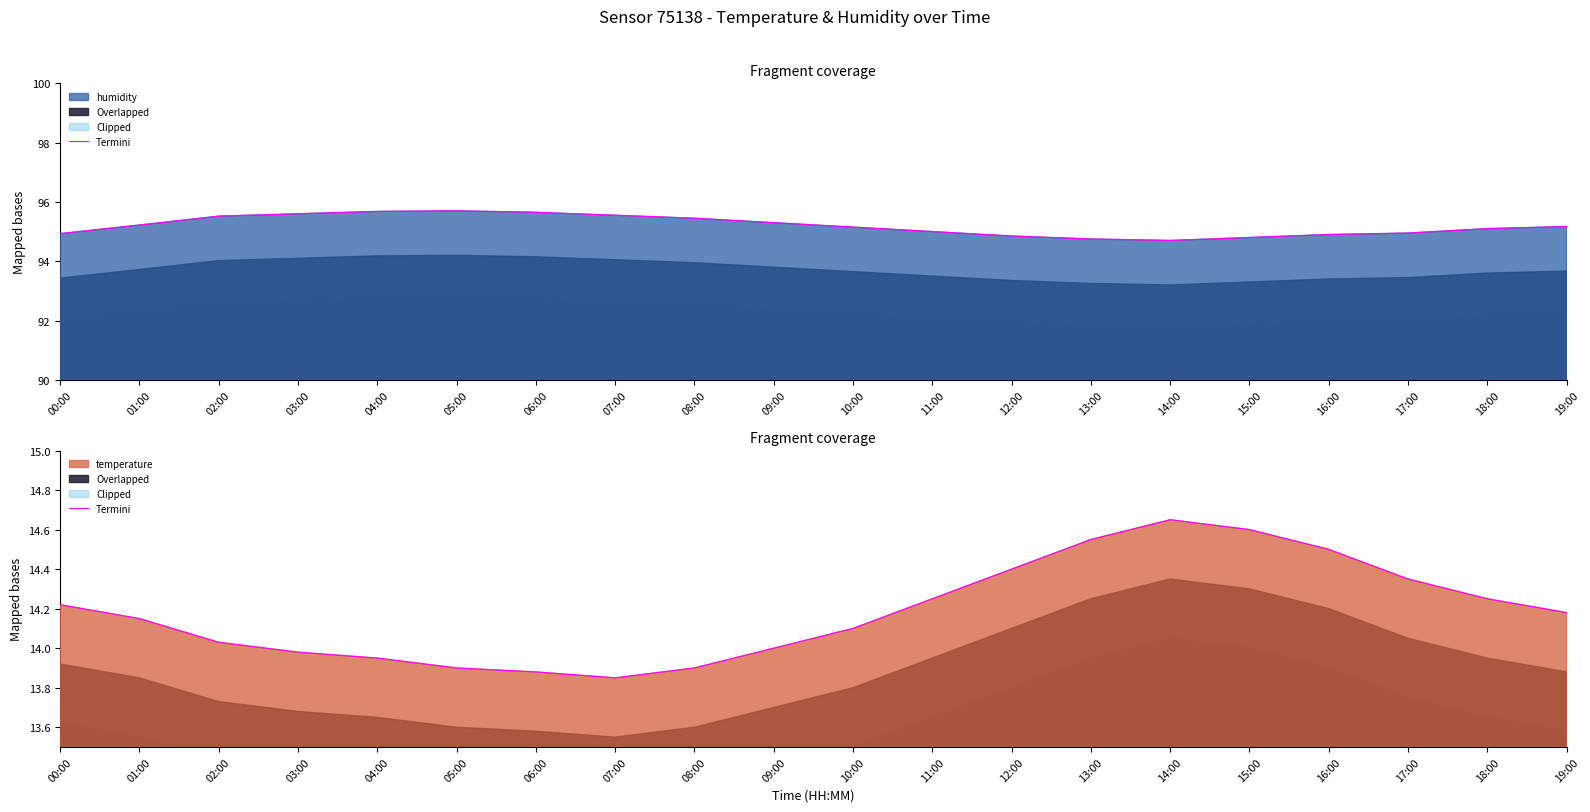

Rank the categories by value from highest to lowest.

14:00, 15:00, 13:00, 16:00, 12:00, 17:00, 11:00, 18:00, 00:00, 19:00, 01:00, 10:00, 02:00, 09:00, 03:00, 04:00, 05:00, 08:00, 06:00, 07:00